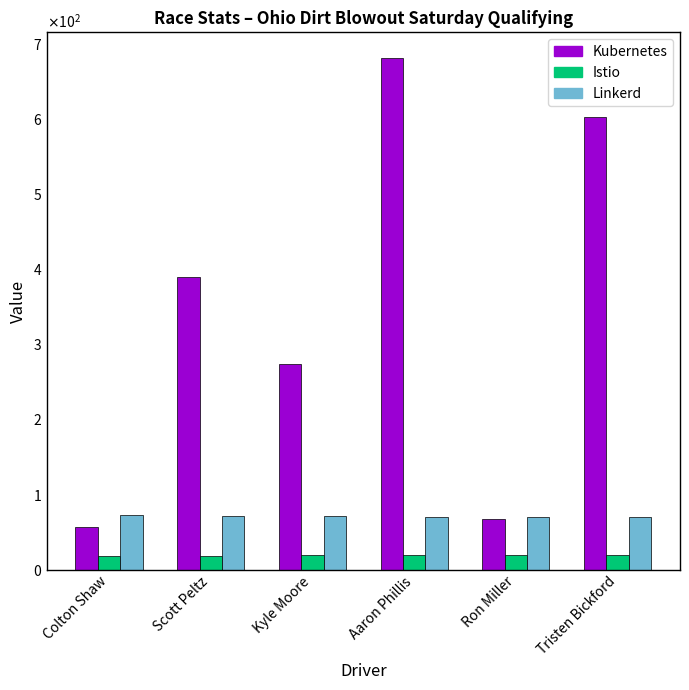

Does the chart contain any negative values?

No